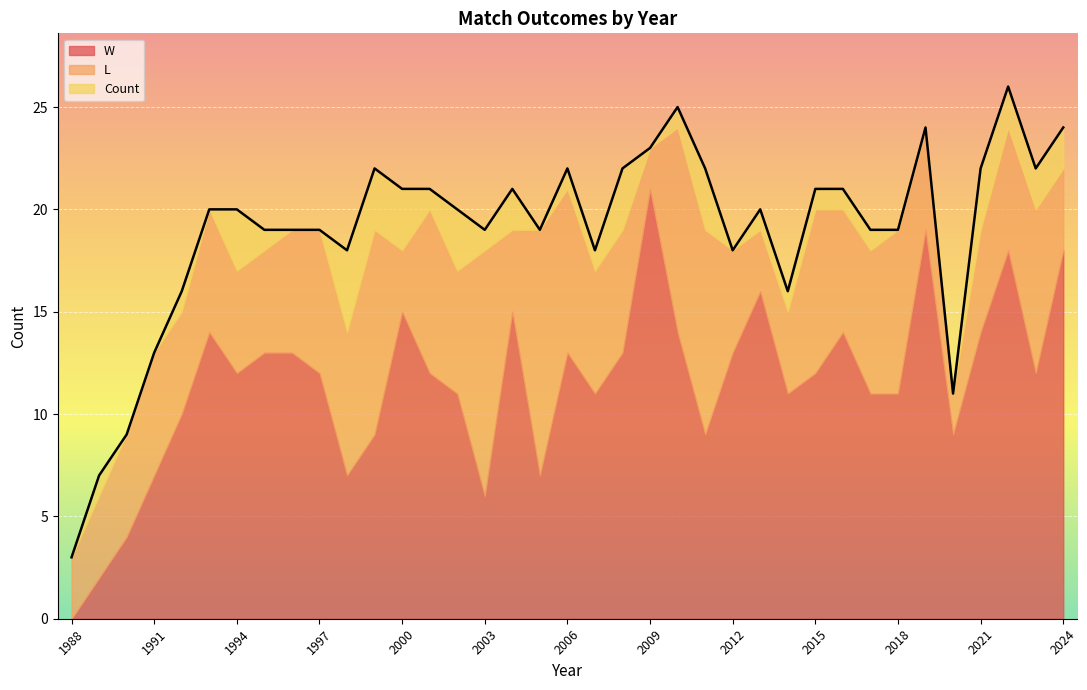

Is it true that W equals 13 at 1988?

False